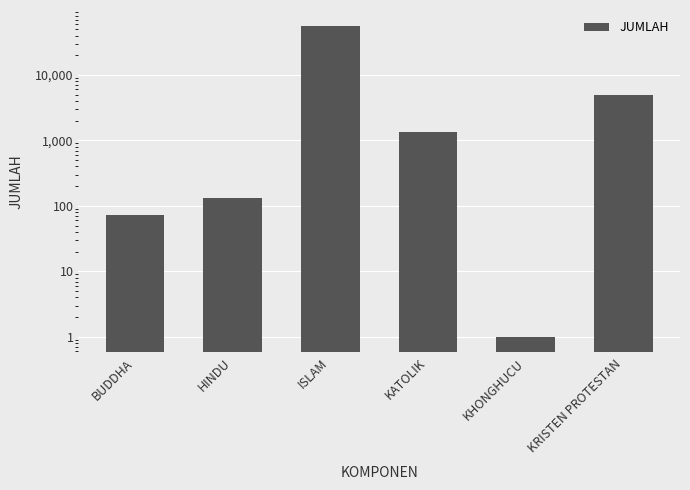

What is the approximate value at KATOLIK, to the nearest 10?

1360